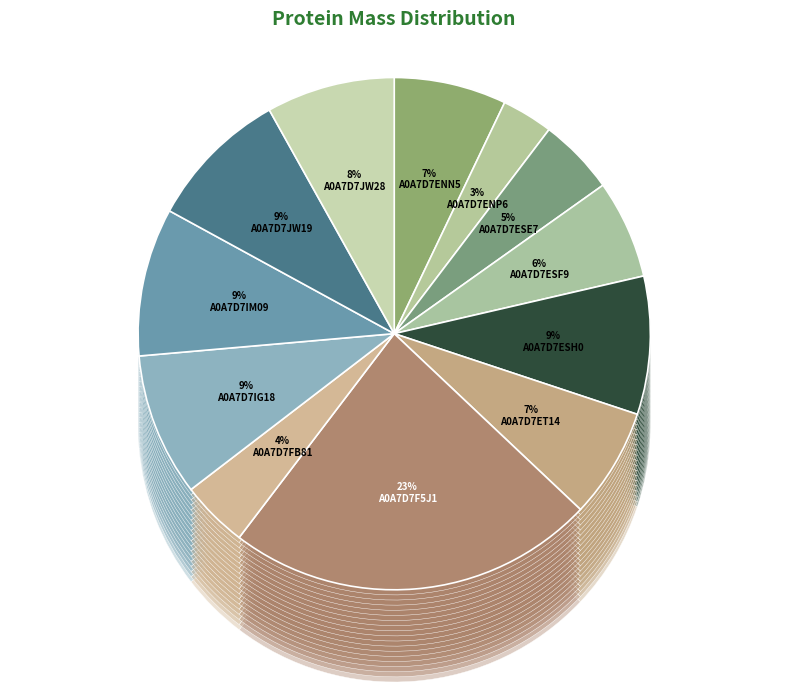

Between A0A7D7IM09 and A0A7D7JW19, which is larger?

A0A7D7IM09